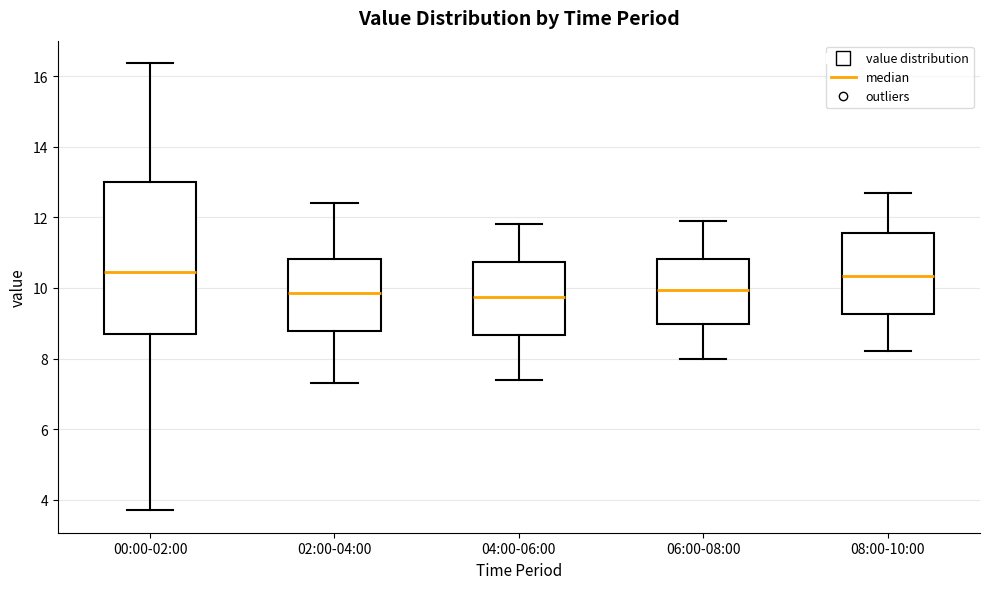

Reading left to right, transcribe this box plot: for each box, give where its median line is, the range the box spans, and where its two whiskers end, as read against the y-axis. The values are not printed on the chart, so give them approximately, as read against the axis.

00:00-02:00: median 10.4, box 8.6 to 13.0, whiskers 3.8 to 16.4
02:00-04:00: median 9.8, box 8.8 to 10.8, whiskers 7.4 to 12.4
04:00-06:00: median 9.8, box 8.6 to 10.8, whiskers 7.4 to 11.8
06:00-08:00: median 10.0, box 9.0 to 10.8, whiskers 8.0 to 12.0
08:00-10:00: median 10.4, box 9.2 to 11.6, whiskers 8.2 to 12.8